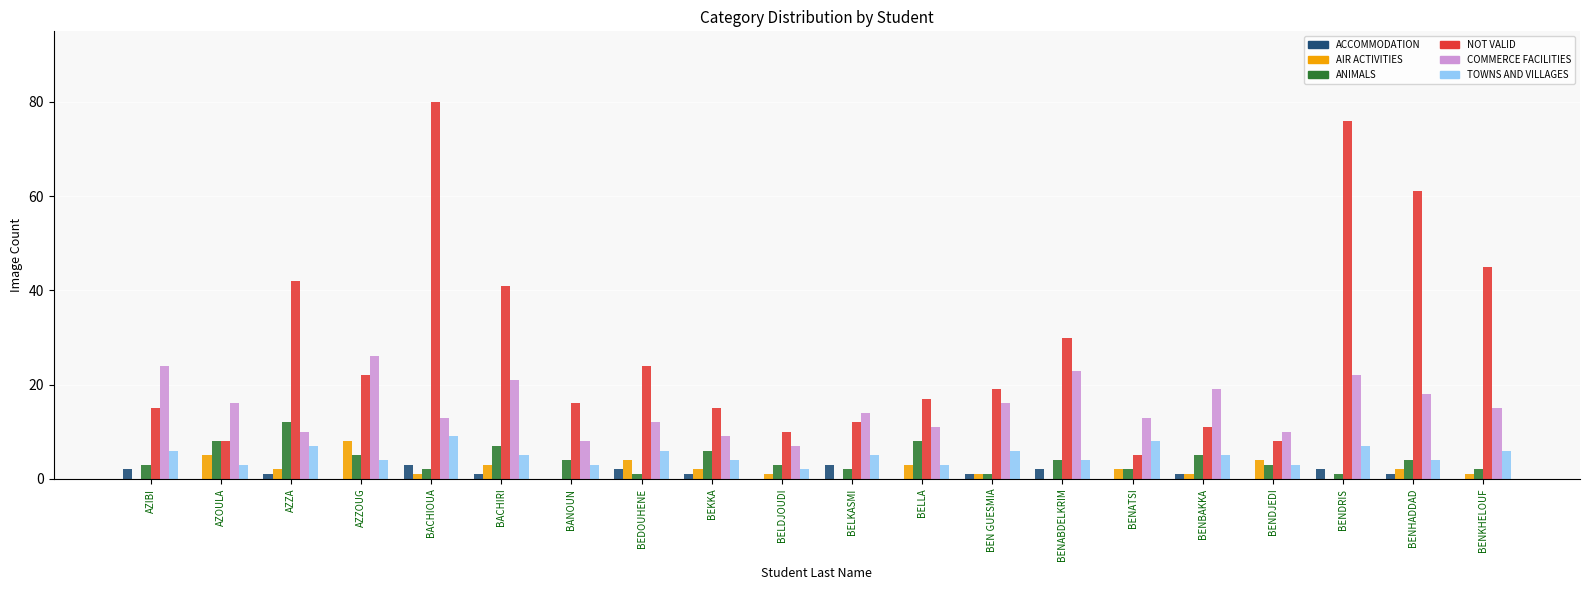

What is the maximum value shown in the chart?

80